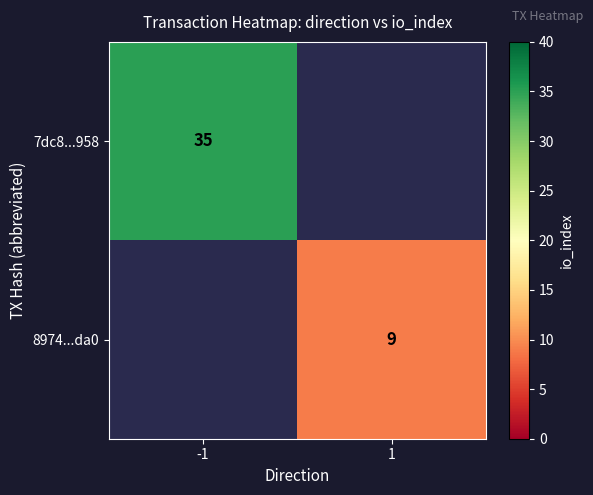

At how many categories does at least one series exceed 23?

1